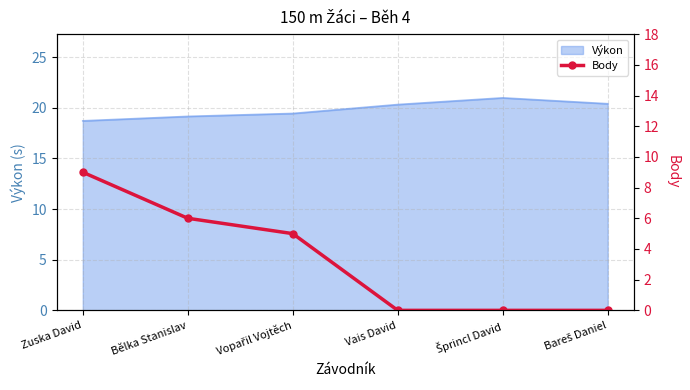

Count the number of categories in the chart.

6